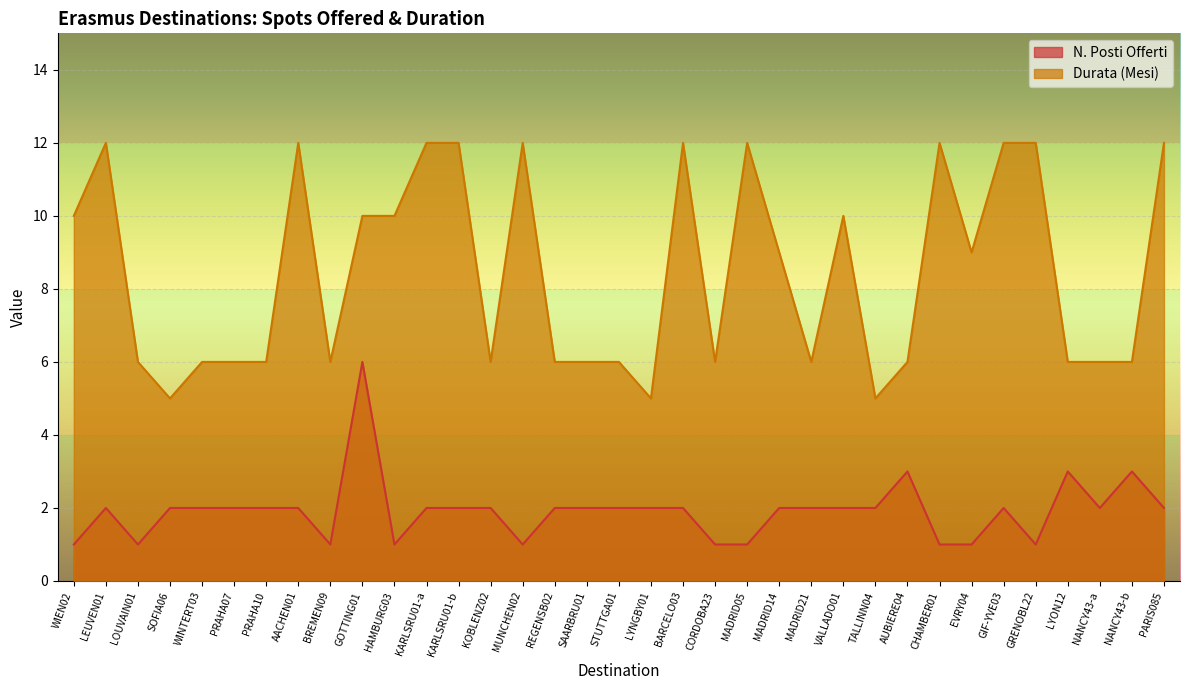

What is the total value across all series at LYNGBY01?

7